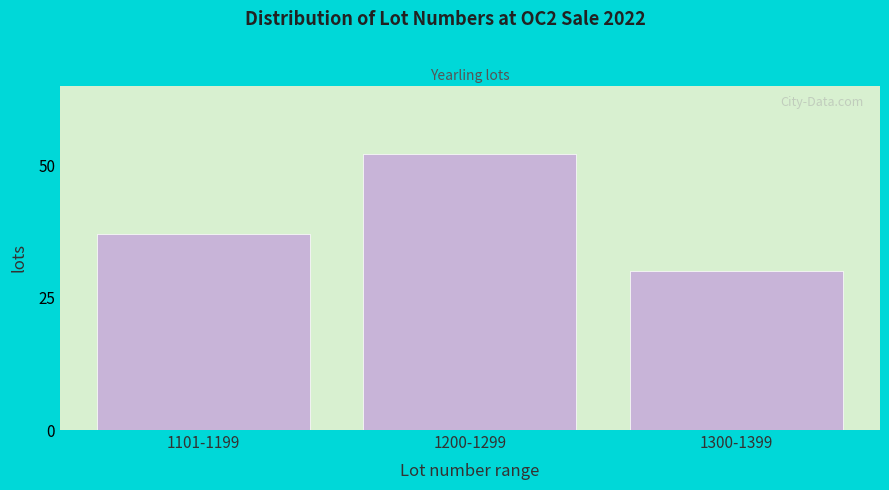

Reading left to right, extract all data points from this chart.

37	52	30